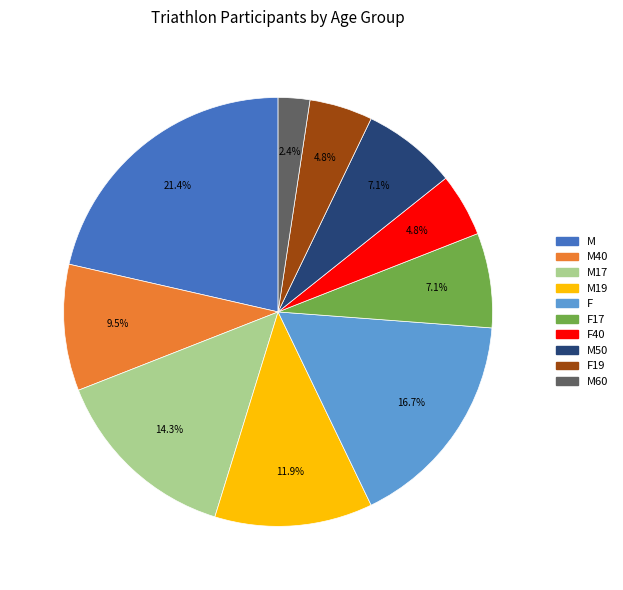

How many segments does this pie chart have?

10